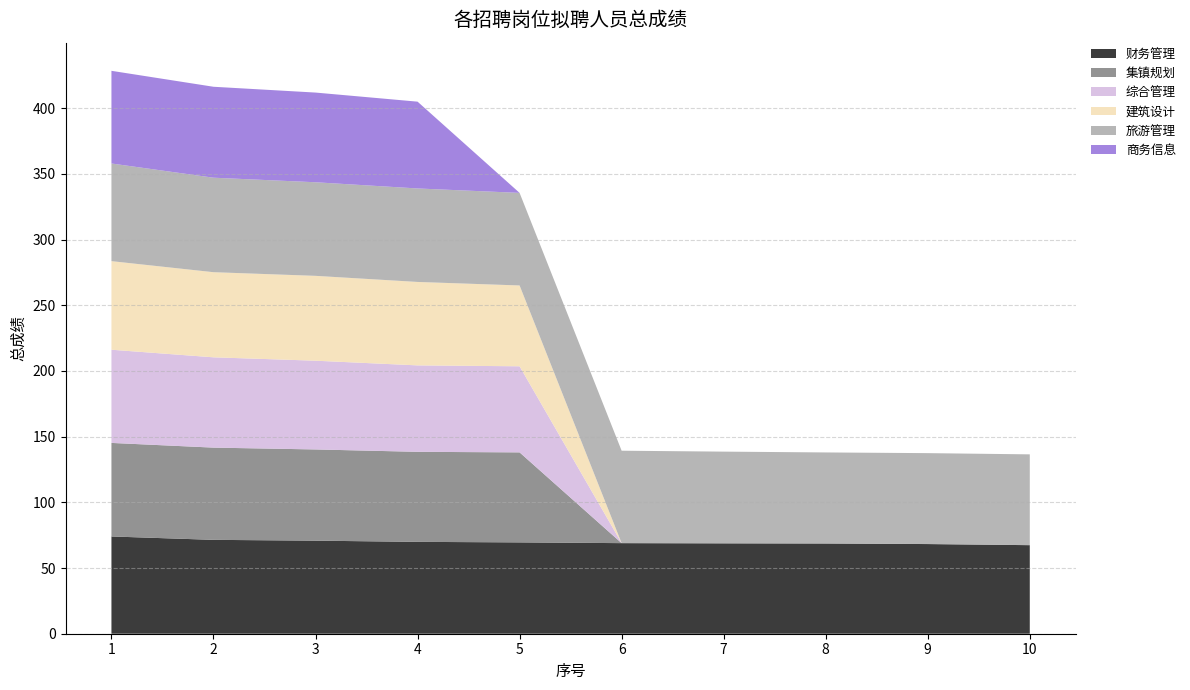

Reading left to right, what are all the values shown in this chart?

财务管理: 1=74.0	2=71.5	3=70.8	4=69.9	5=69.5	6=69.0	7=68.8	8=68.7	9=68.3	10=67.4
集镇规划: 1=71.2	2=70.2	3=69.4	4=68.5	5=68.5	6=0.0	7=0.0	8=0.0	9=0.0	10=0.0
综合管理: 1=70.9	2=68.8	3=67.6	4=65.8	5=65.5	6=0.0	7=0.0	8=0.0	9=0.0	10=0.0
建筑设计: 1=67.4	2=64.8	3=64.6	4=63.5	5=61.5	6=0.0	7=0.0	8=0.0	9=0.0	10=0.0
旅游管理: 1=74.3	2=71.9	3=71.2	4=71.2	5=70.5	6=70.4	7=69.8	8=69.3	9=69.2	10=69.1
商务信息: 1=70.5	2=69.2	3=68.3	4=66.1	5=0.0	6=0.0	7=0.0	8=0.0	9=0.0	10=0.0